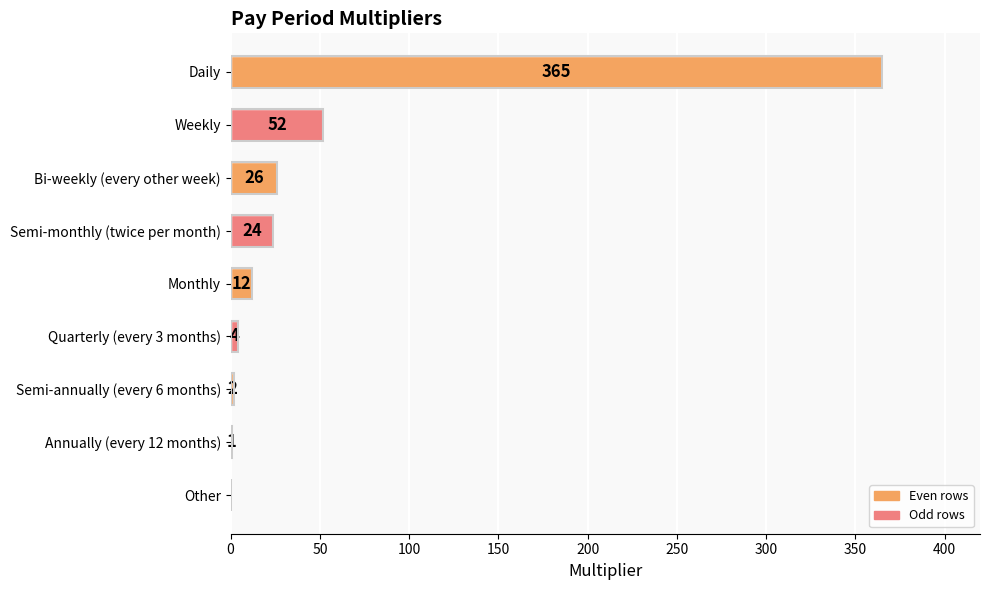

What is the change in value from Monthly to Other?

-12